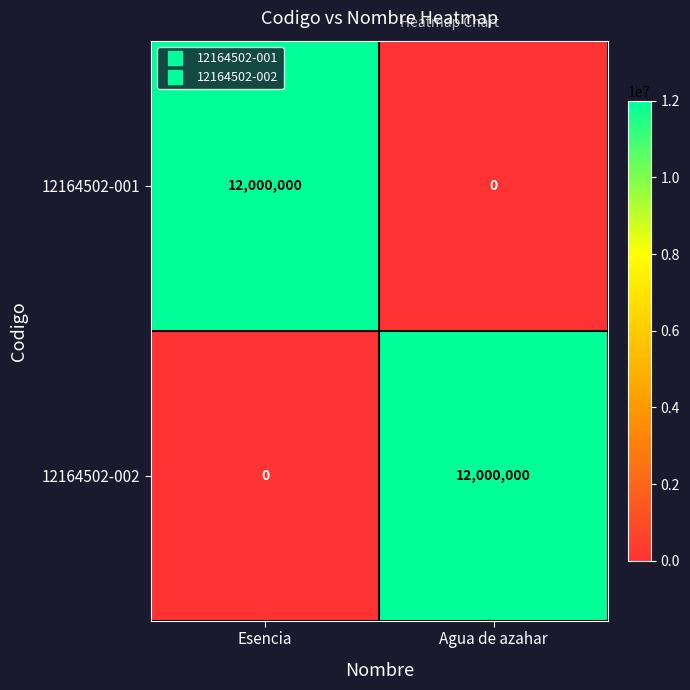

Reading right to left, extract all data points from this chart.

12164502-001: 0	12000000
12164502-002: 12000000	0